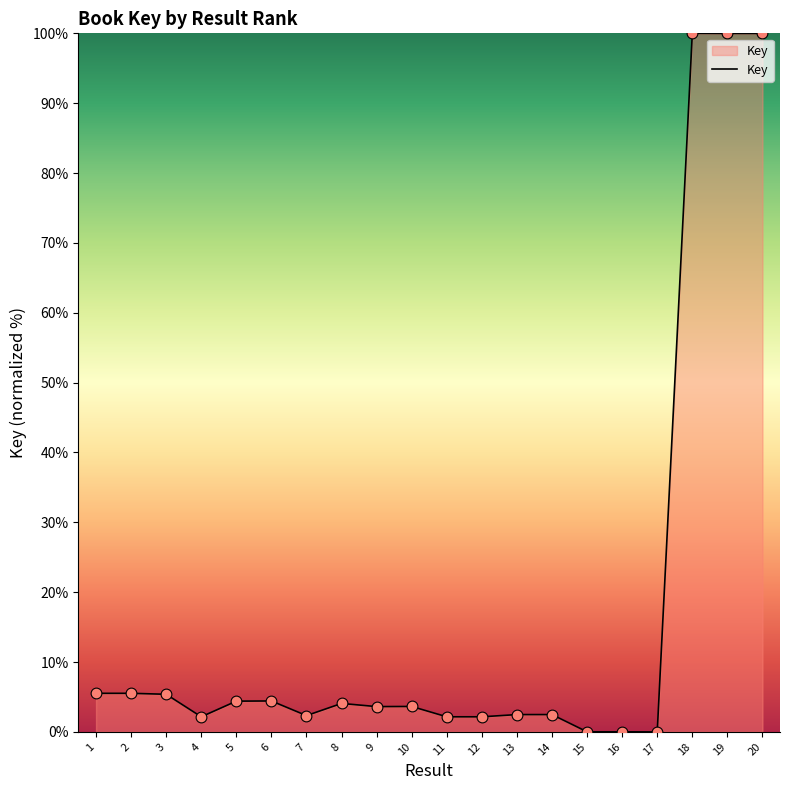

What is the change in value from 7 to 11?

-0.2